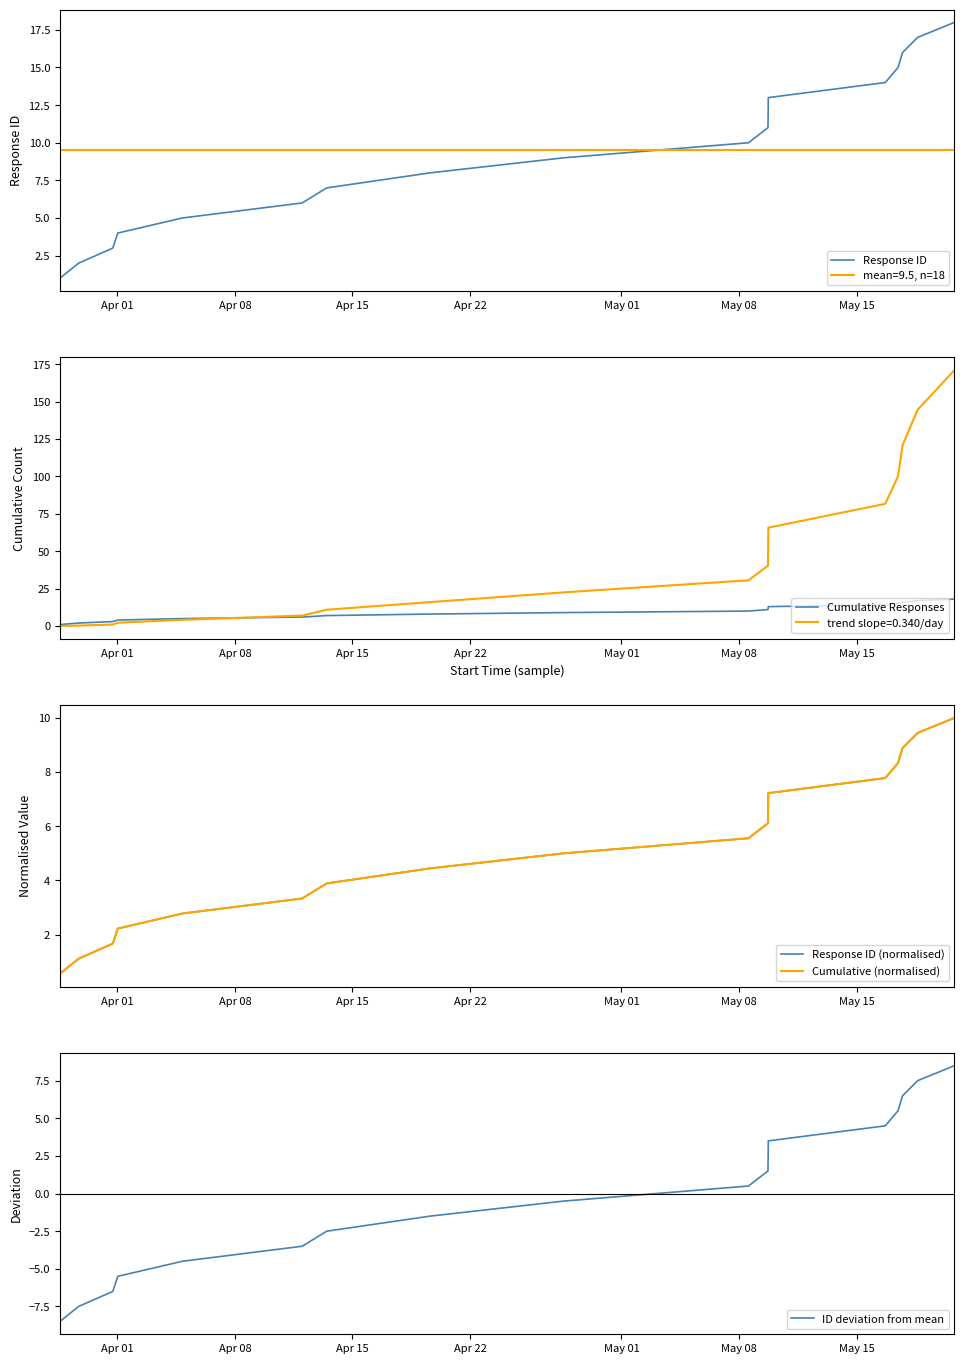

Which series has the largest total across all categories?

Response ID